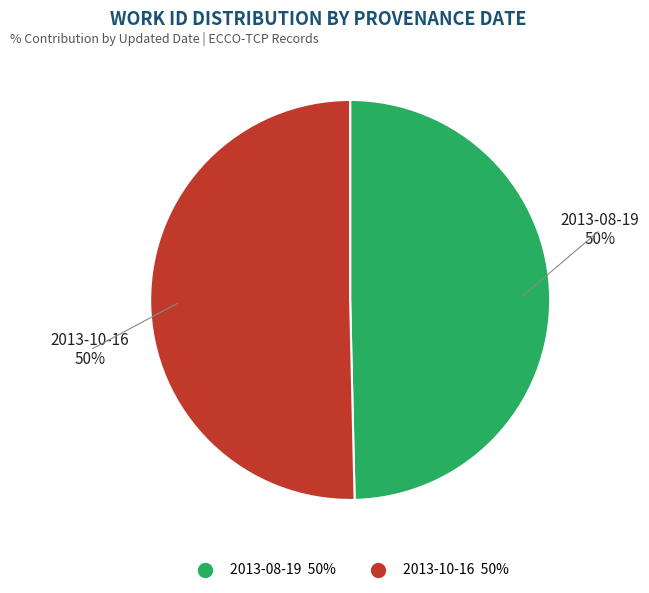

True or false: 2013-10-16 accounts for 64% of the total.

False